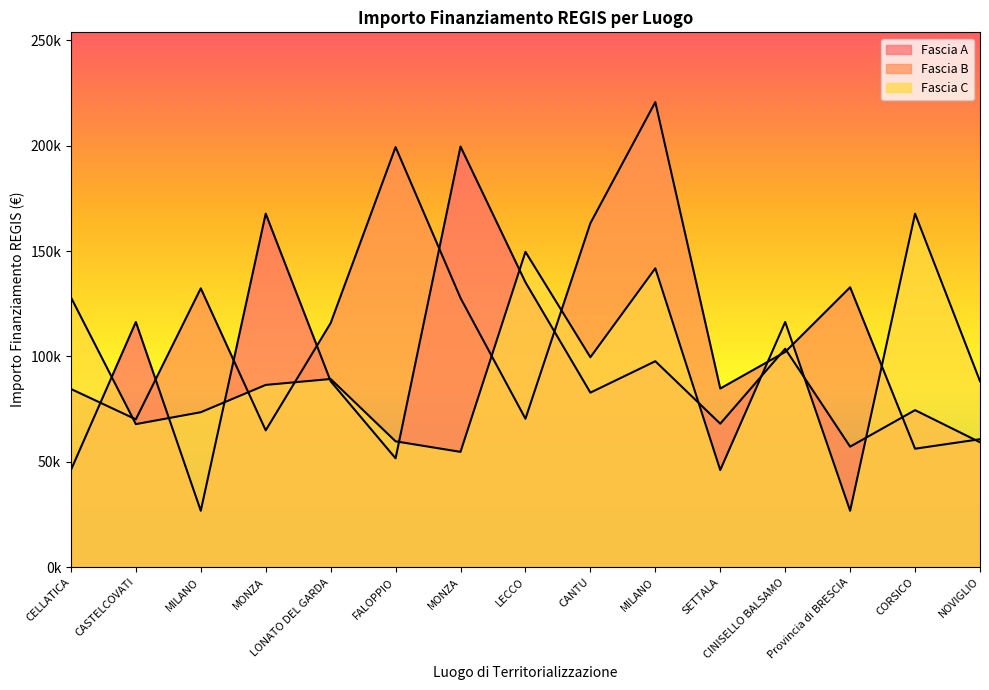

Which series has the widest spread of values?

Fascia A